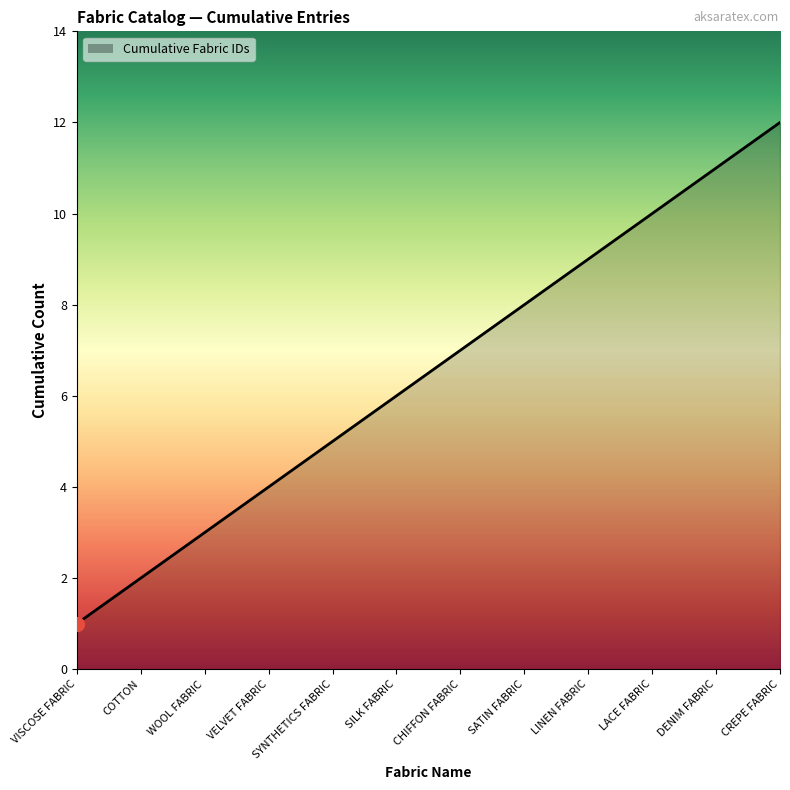

What position from the right is VISCOSE FABRIC?

12